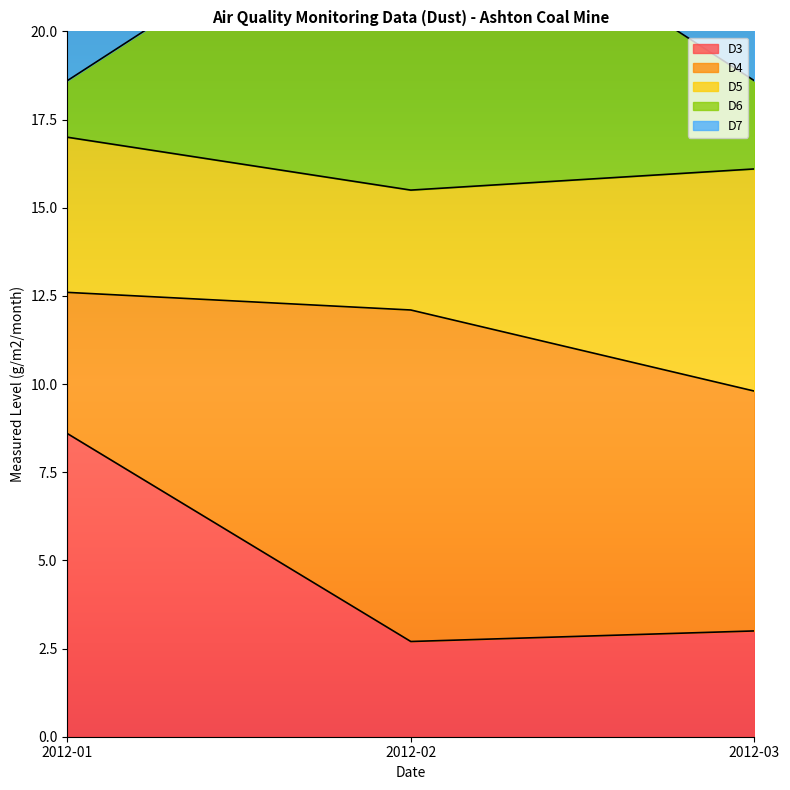

What is the sum of the D3 values at 2012-01 and 2012-02?

11.3